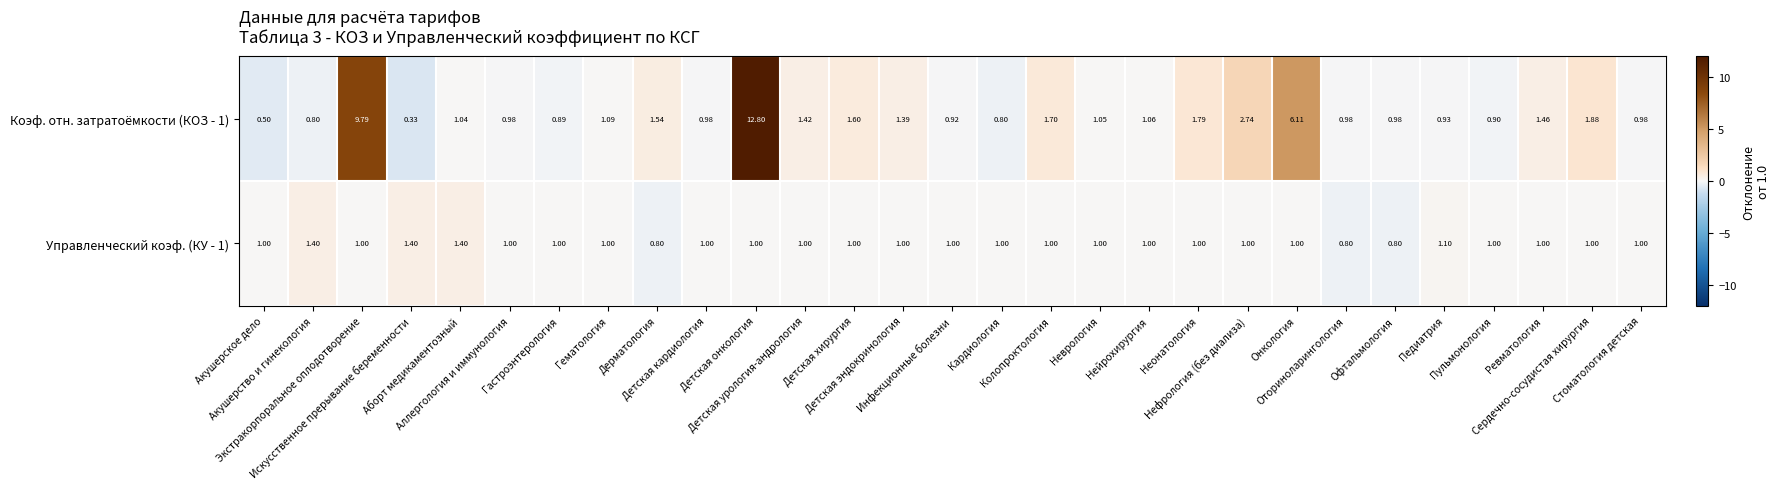

Which series has the widest spread of values?

Коэф. отн. затратоёмкости (КОЗ - 1)